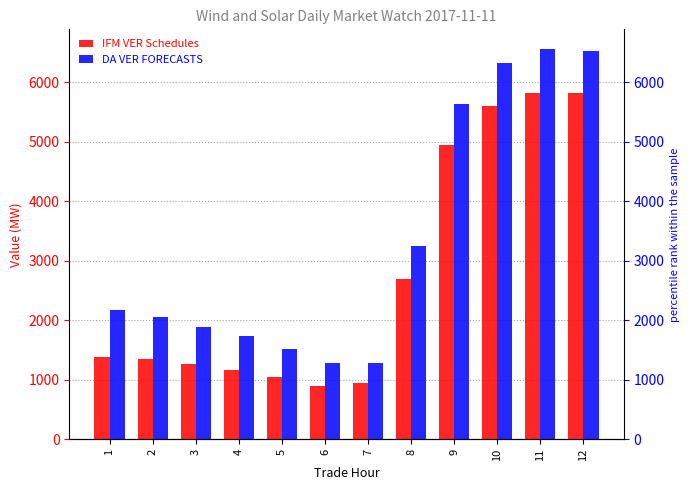

Which has a higher value, 7 or 8?

8